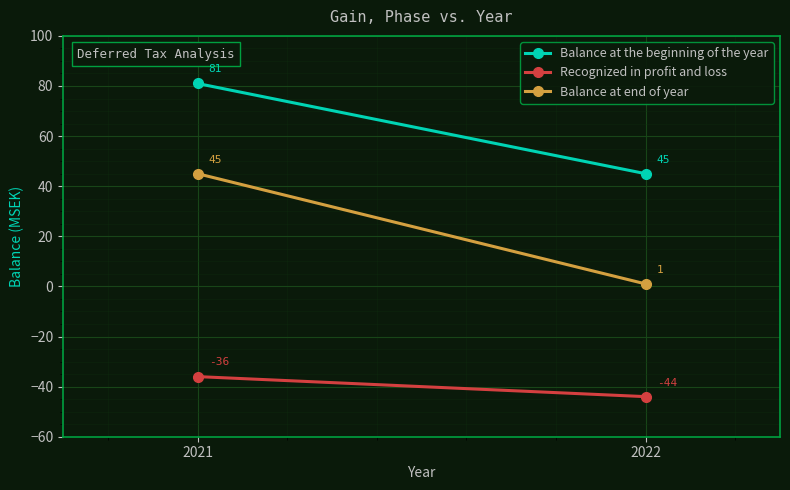

List the series in order of their overall mean, highest first.

Balance at the beginning of the year, Balance at end of year, Recognized in profit and loss